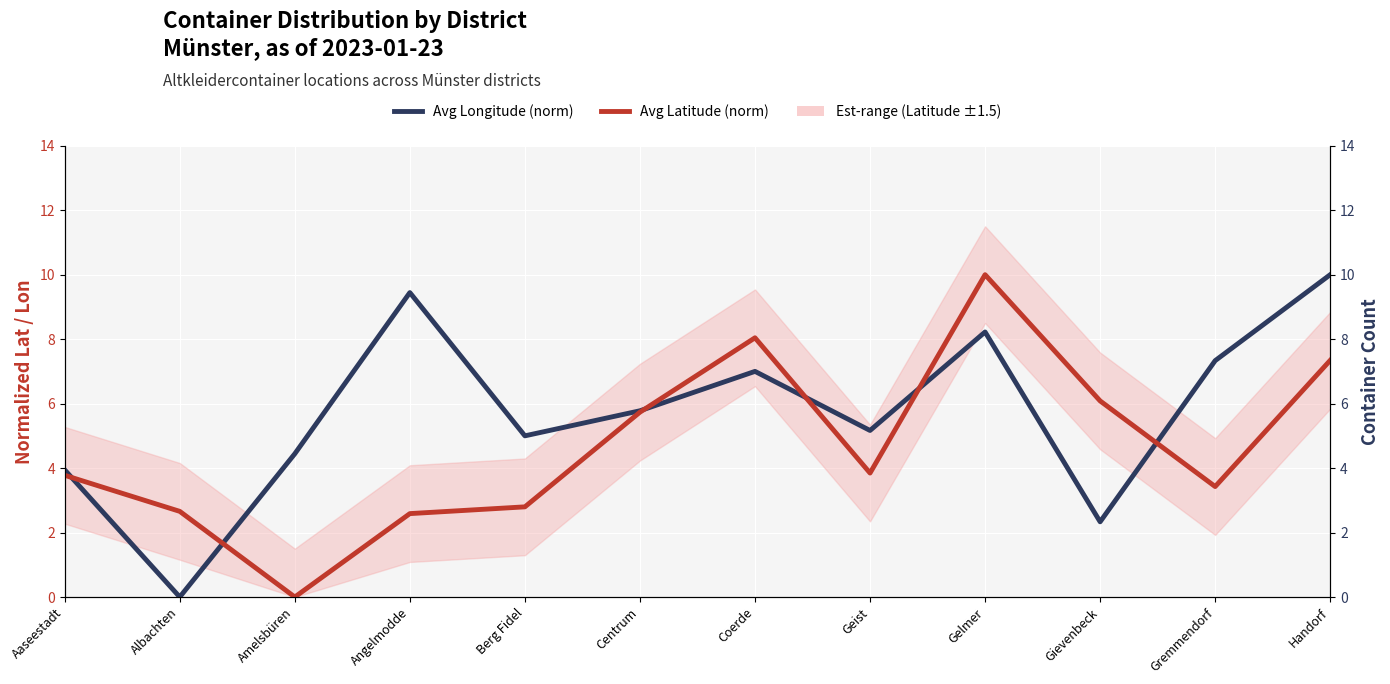

List the labels in order of Avg Longitude (norm) value, smallest first.

Albachten, Gievenbeck, Aaseestadt, Amelsbüren, Berg Fidel, Geist, Centrum, Coerde, Gremmendorf, Gelmer, Angelmodde, Handorf